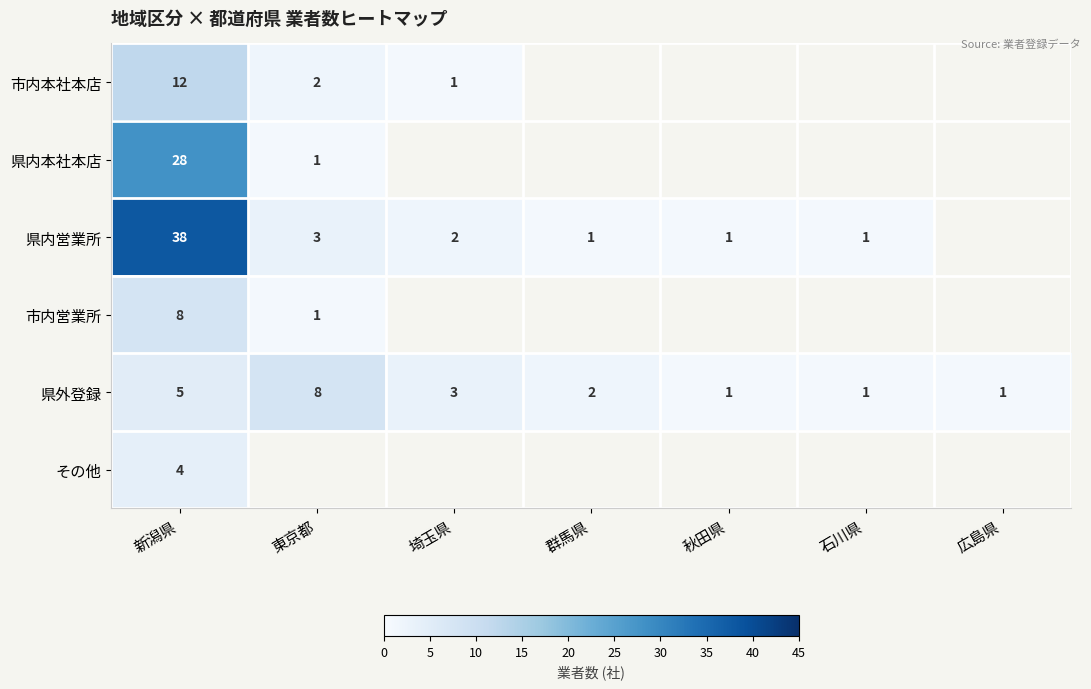

What is the average value of the 県外登録 series?

3